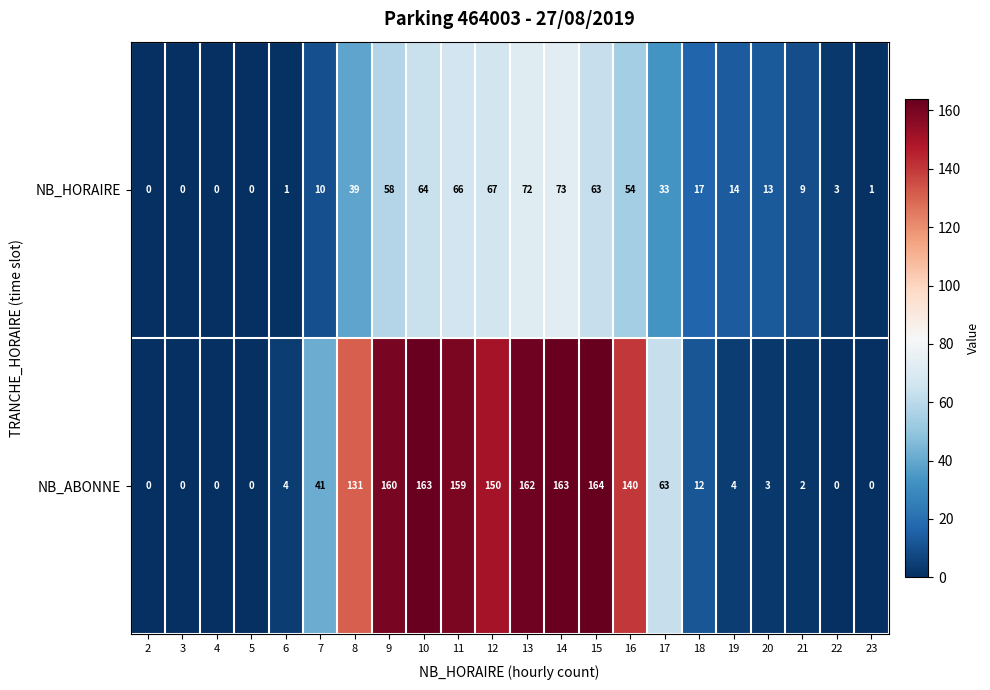

The NB_ABONNE series shows 98 at 3. True or false?

False